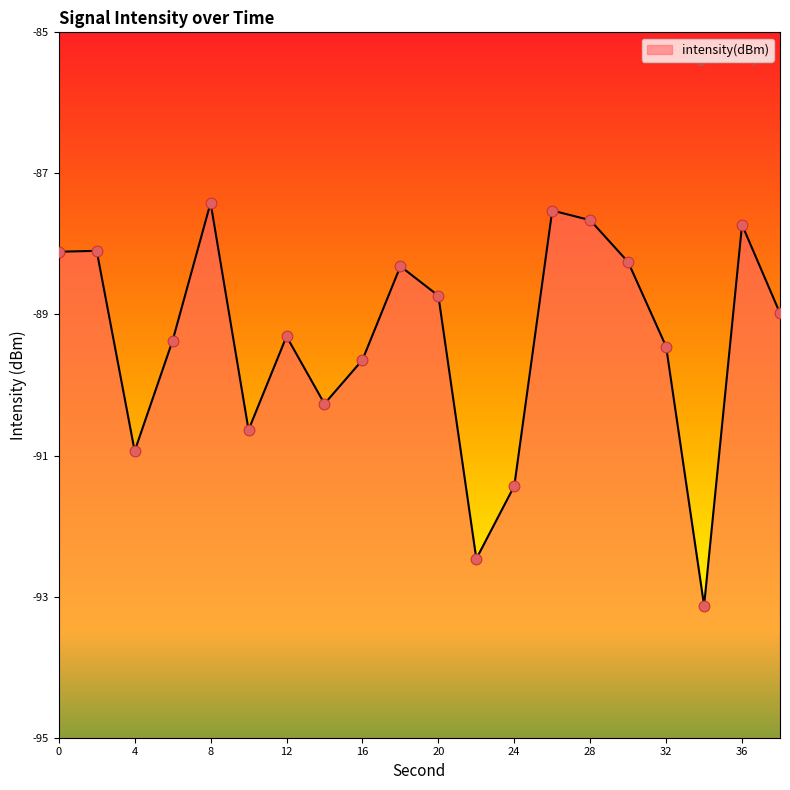

What is the change in value from 22 to 32?

+3.0